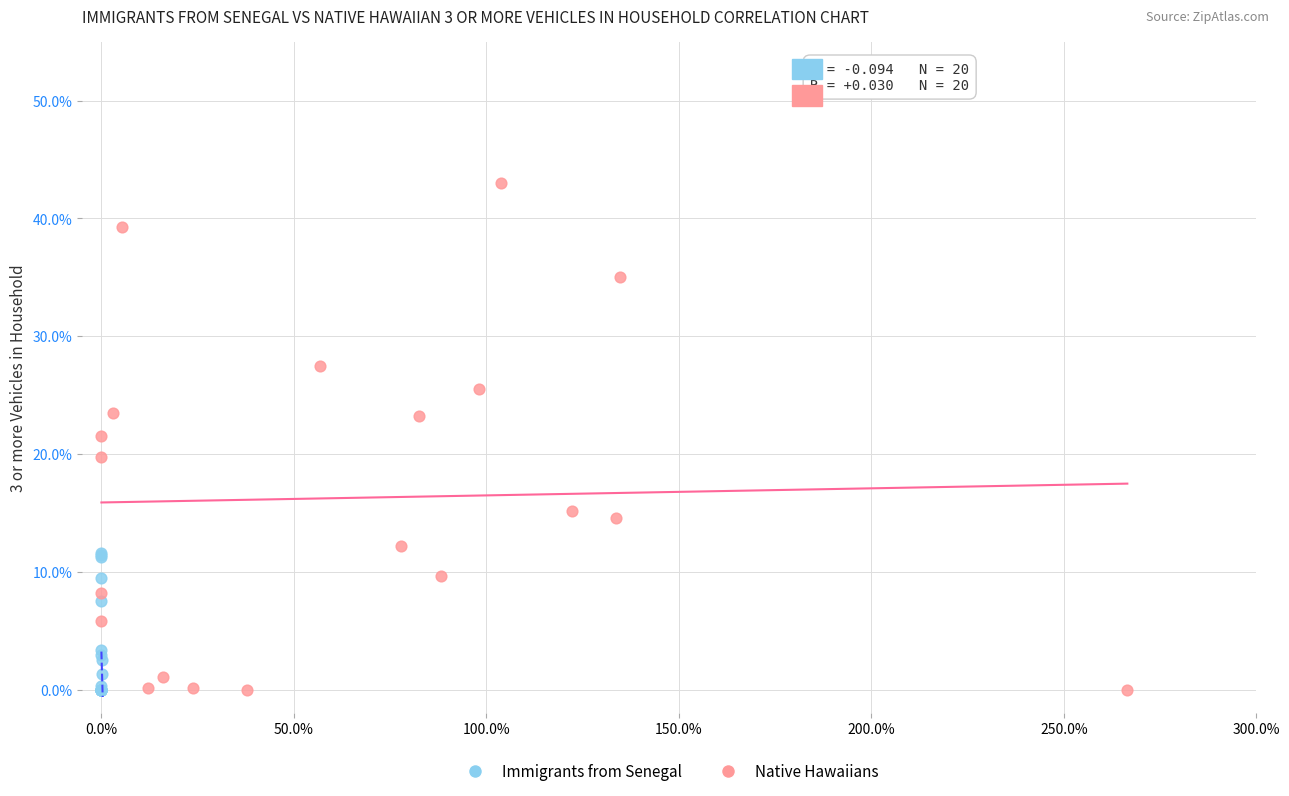

What are all the series names shown in the legend?

Immigrants from Senegal, Native Hawaiians